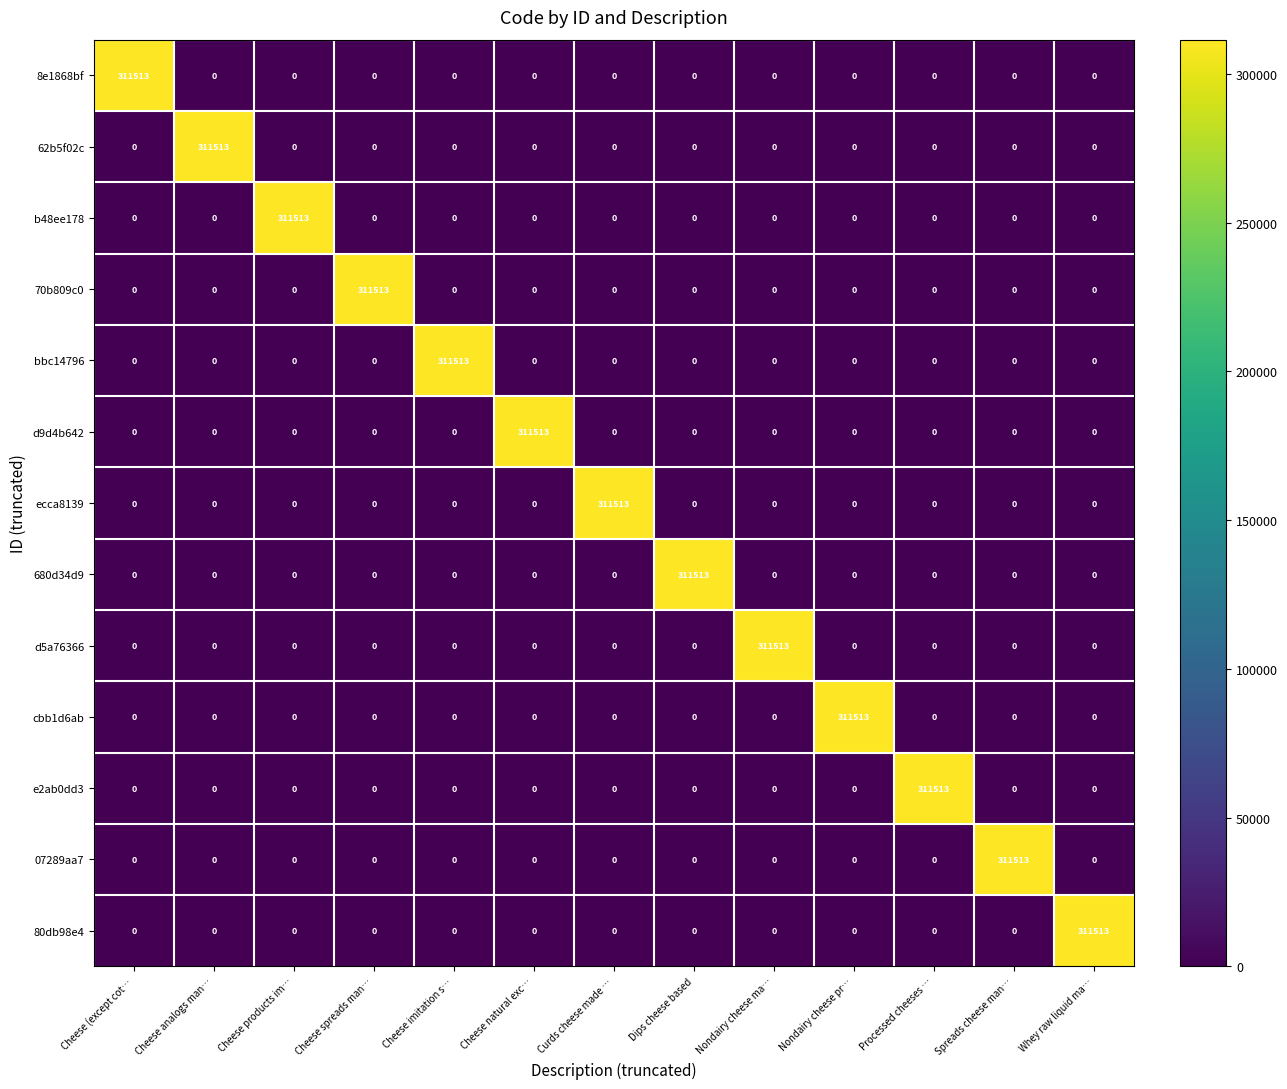

What is the spread (max minus min) of values at Processed cheeses …?

311513